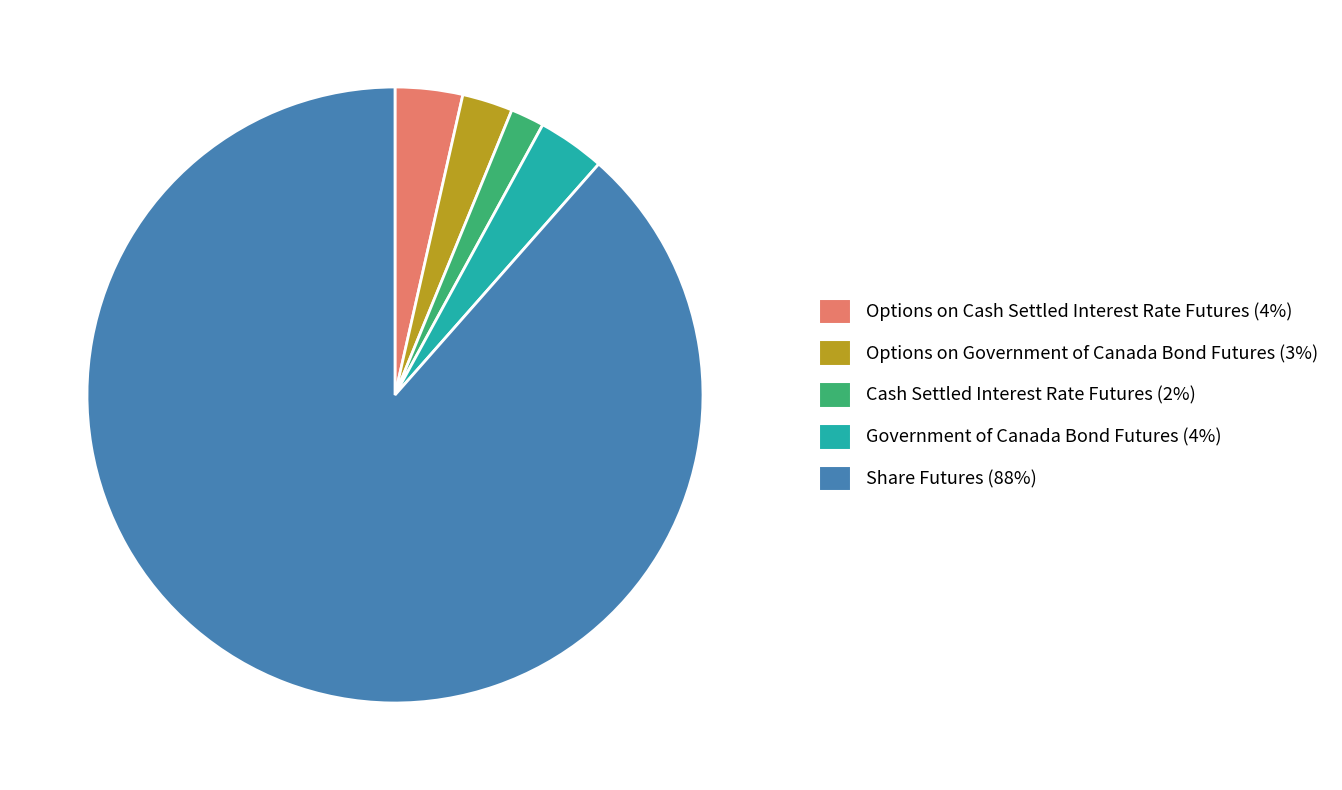

Is there any slice that represents more than half of the pie?

Yes